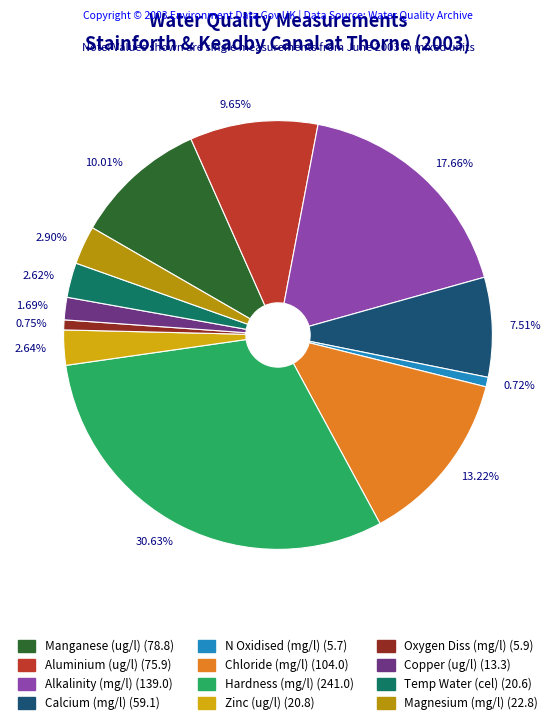

Does any single category account for the majority?

No